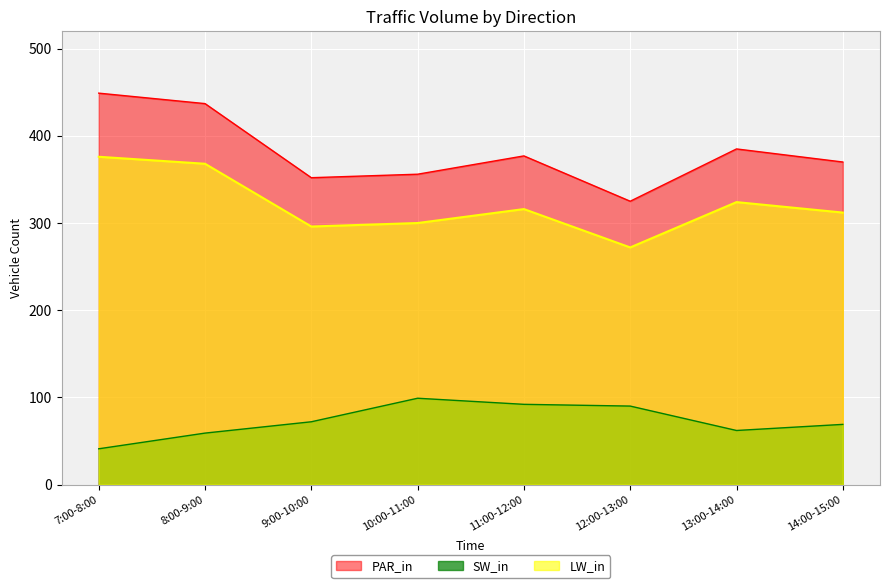

How many lines are shown in the chart?

3